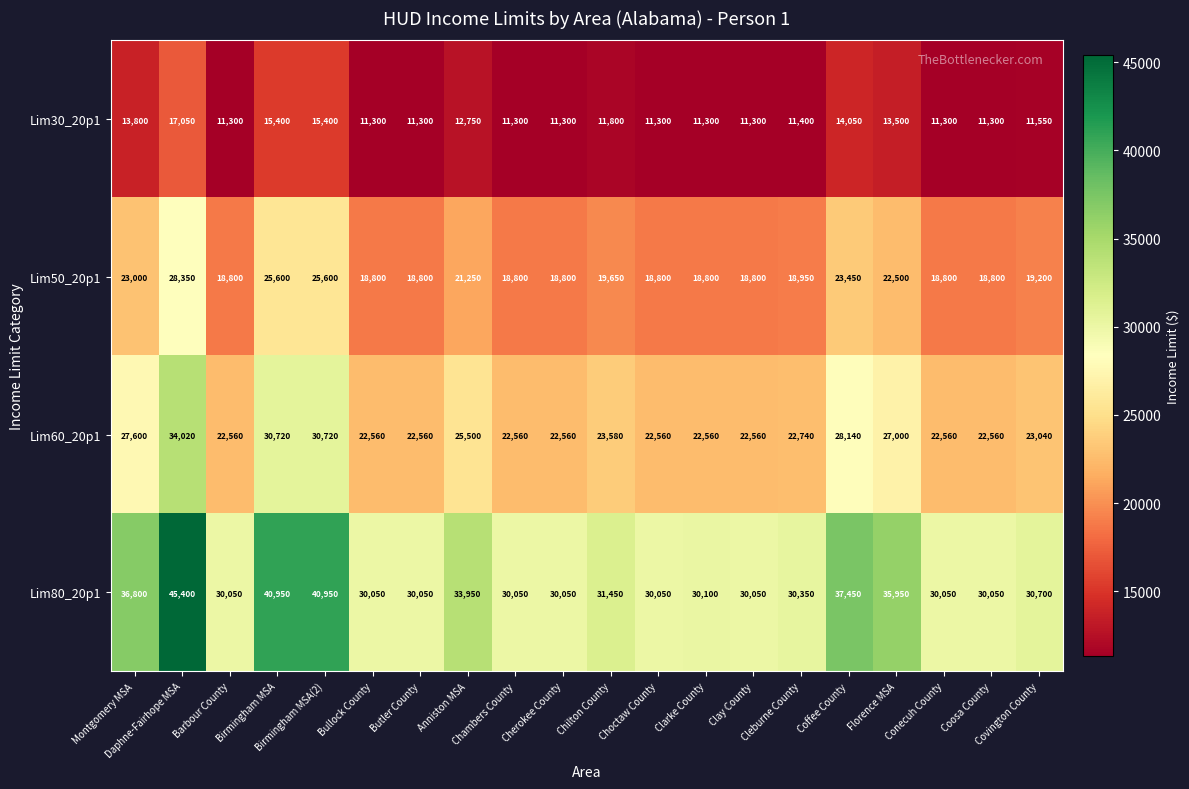

Which series has the largest range (max minus min)?

Lim80_20p1